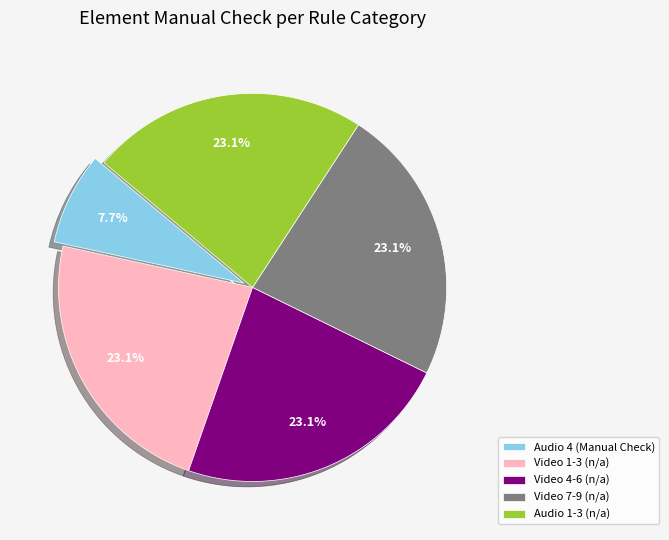

Is the sum of Video 4-6 (n/a) and Video 1-3 (n/a) greater than half?

No